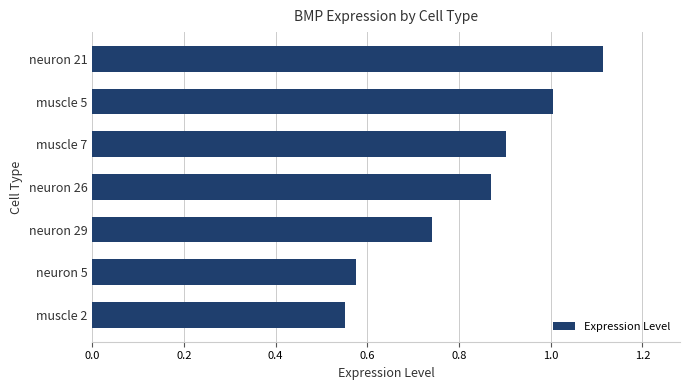

Between neuron 5 and neuron 29, which is larger?

neuron 29